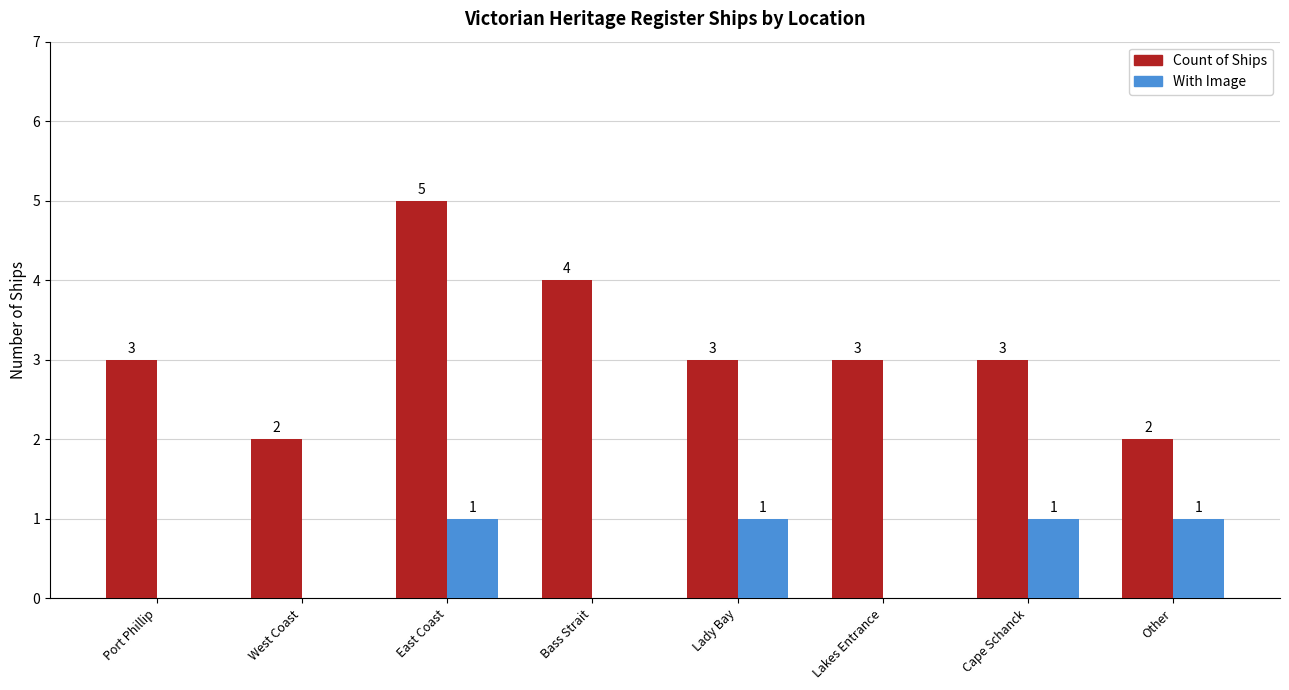

The Count of Ships series shows 3 at Lakes Entrance. True or false?

True